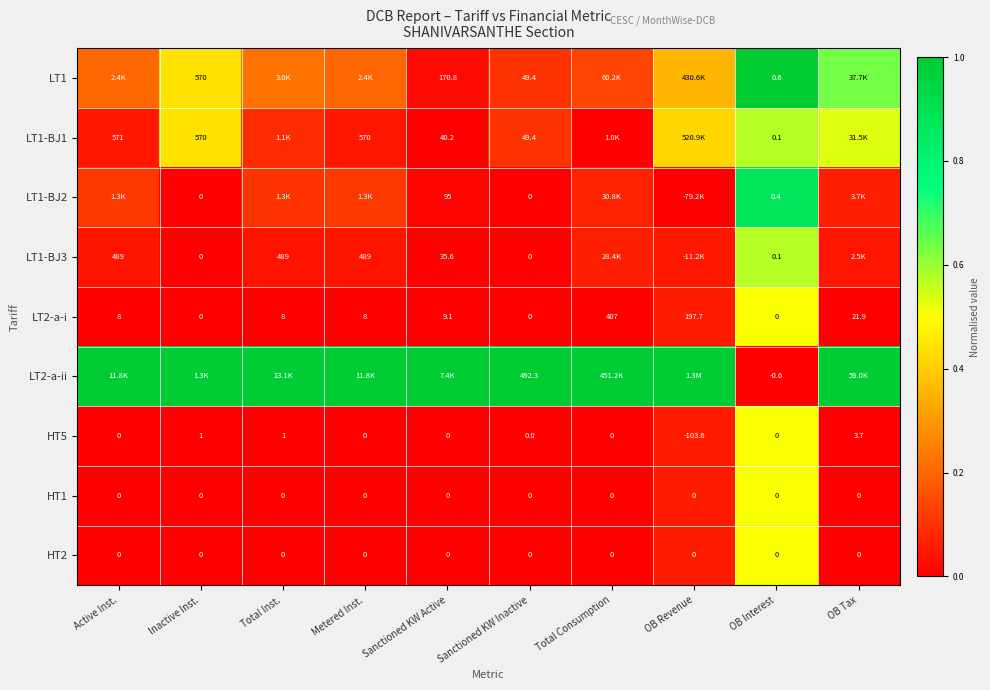

At which label is LT2-a-i closest to 203?

OB Revenue